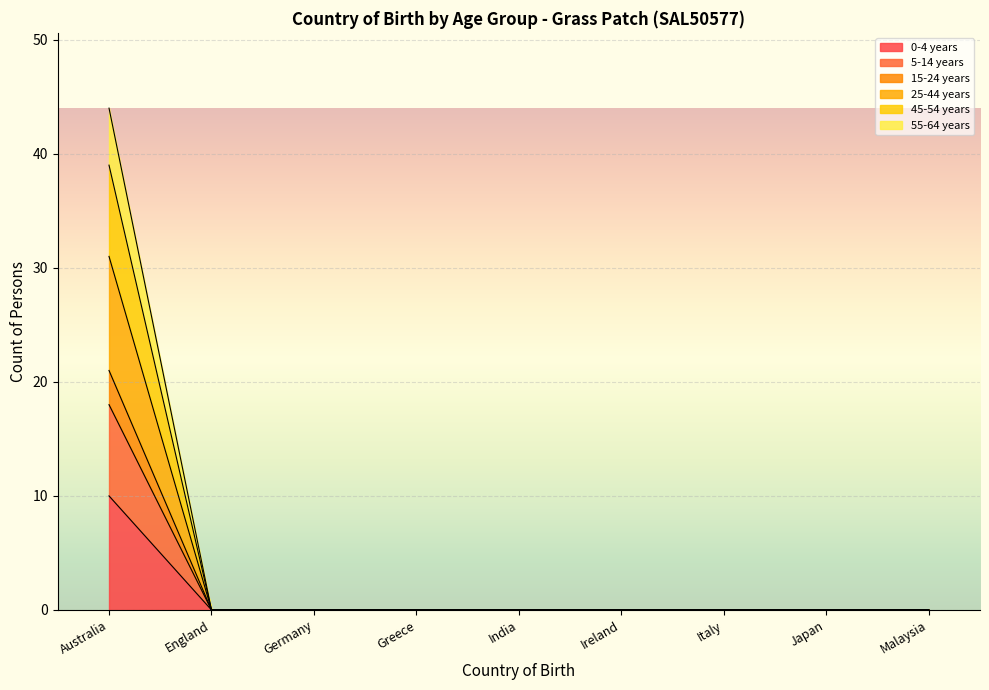

What are all the series names shown in the legend?

0-4 years, 5-14 years, 15-24 years, 25-44 years, 45-54 years, 55-64 years